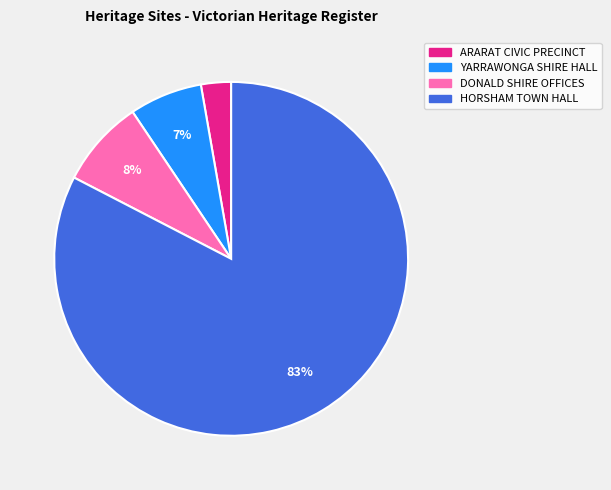

Which category has the smallest portion of the pie?

ARARAT CIVIC PRECINCT